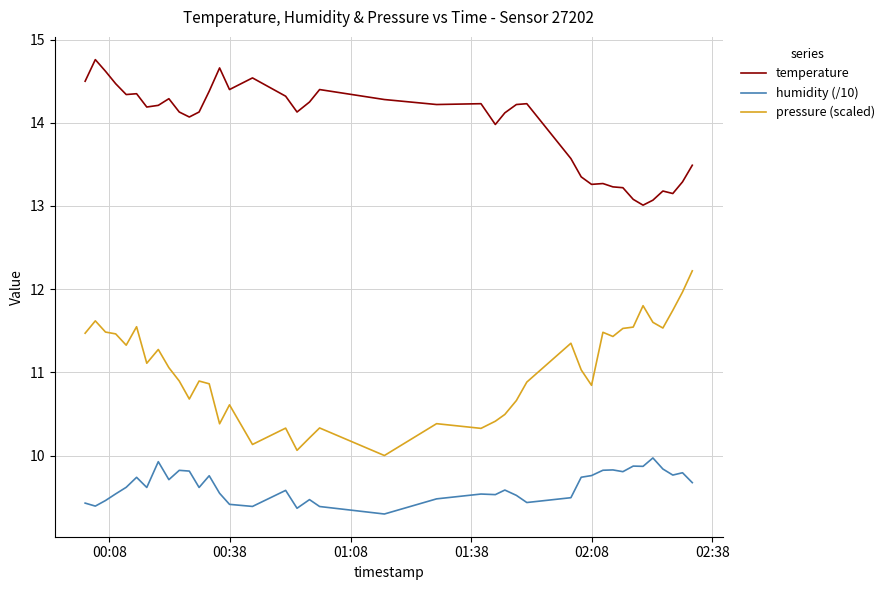

Count the number of data series in this chart.

3